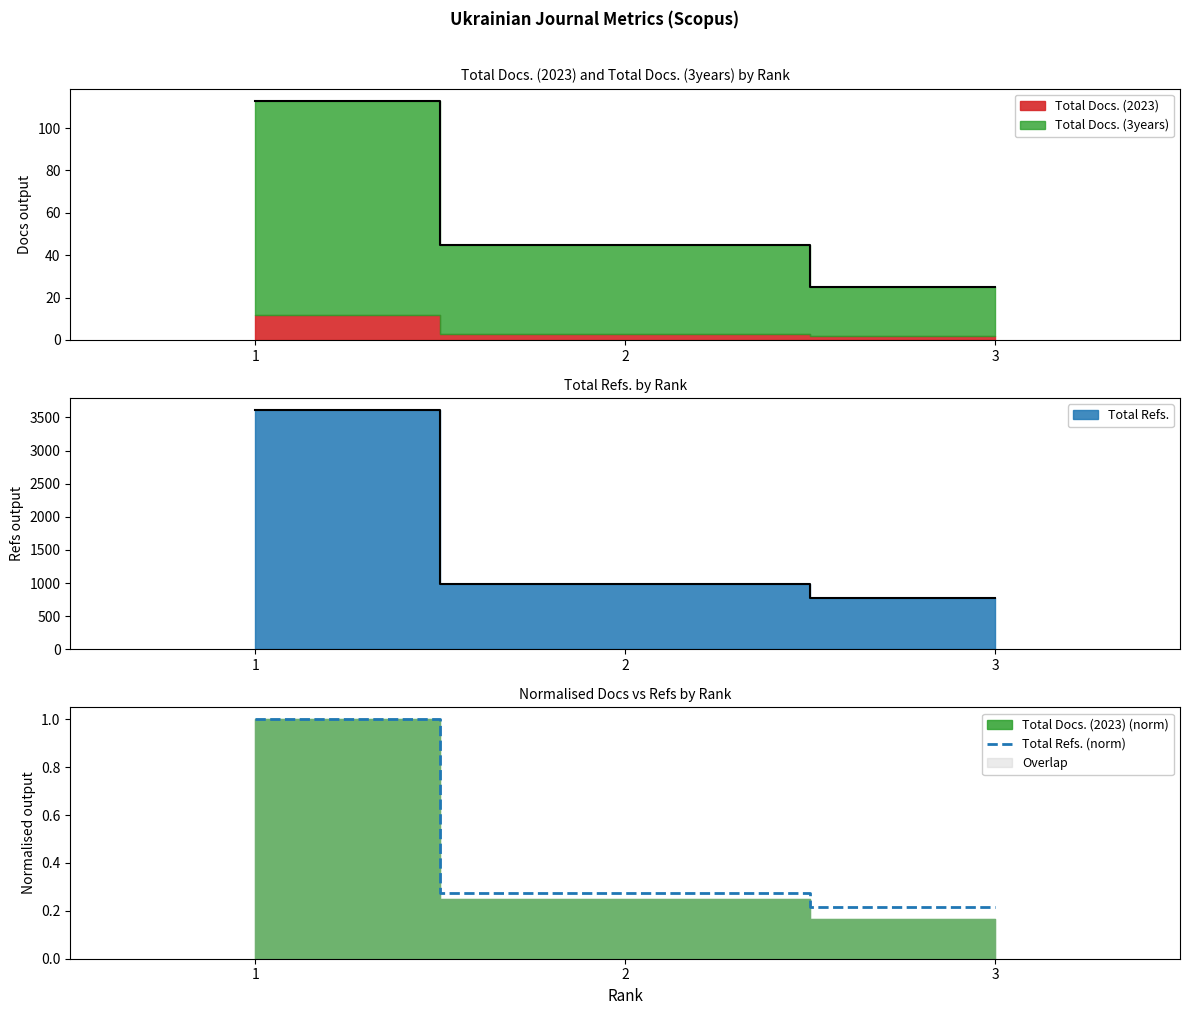

How many lines are shown in the chart?

1